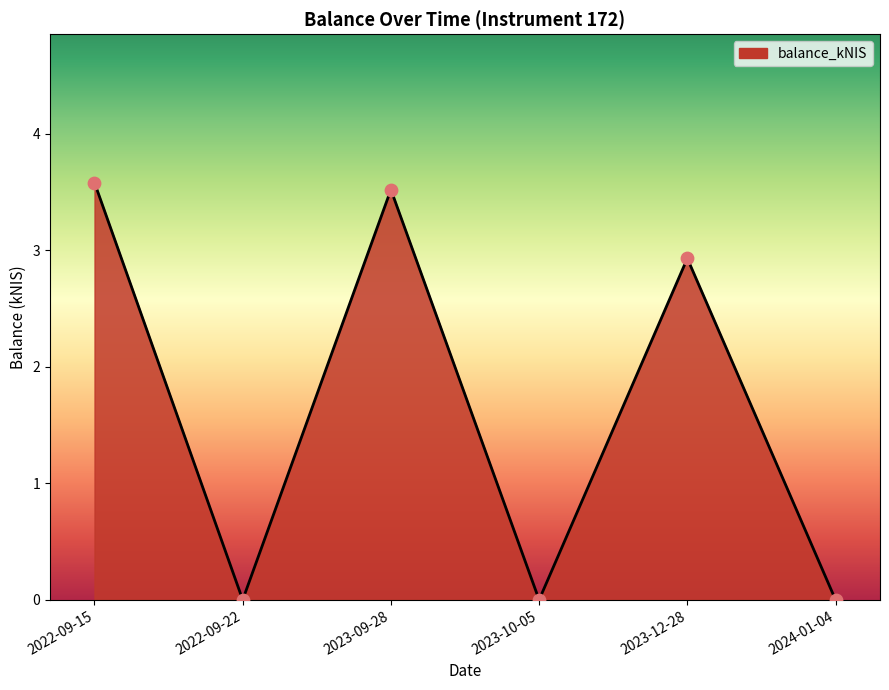

Which has a higher value, 2023-09-28 or 2023-12-28?

2023-09-28